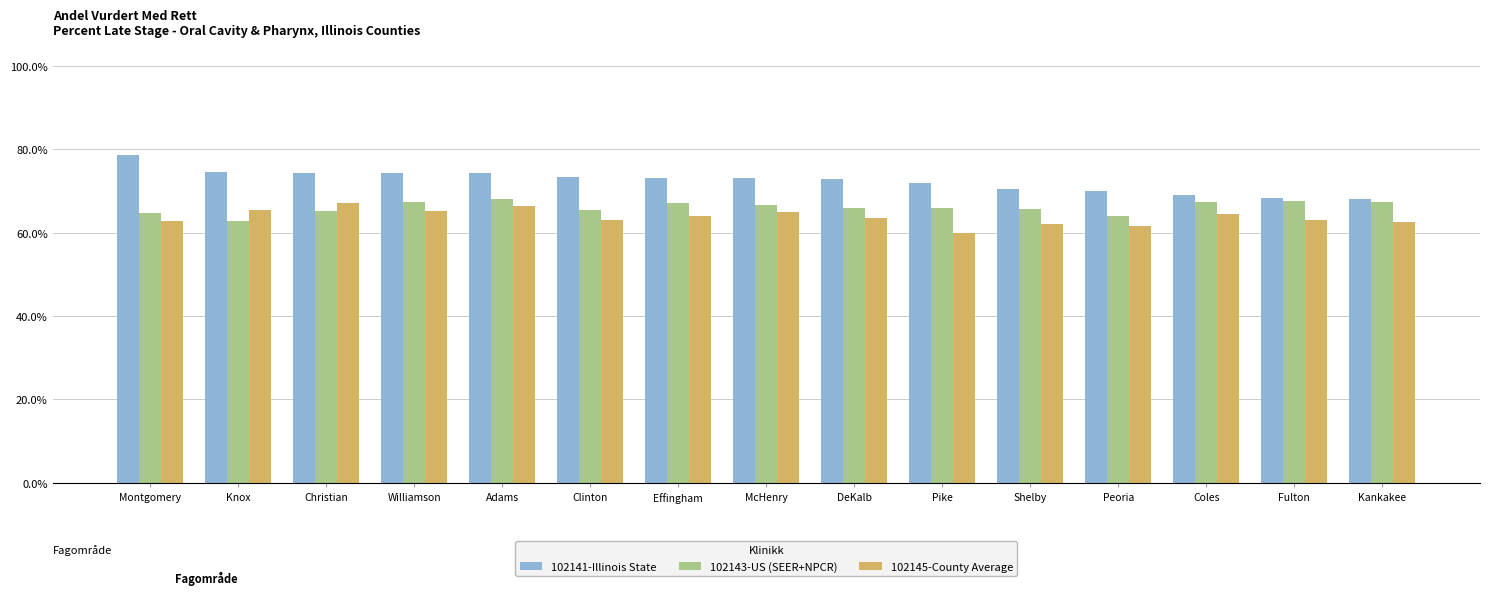

How many groups of bars are there?

15